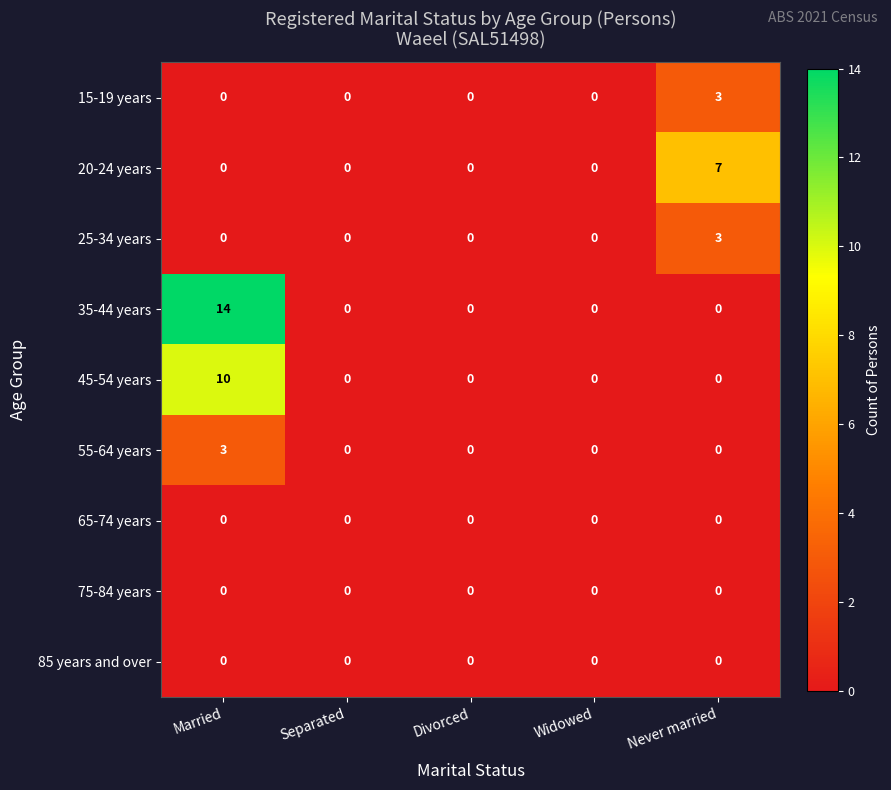

Which series has the largest total across all categories?

35-44 years